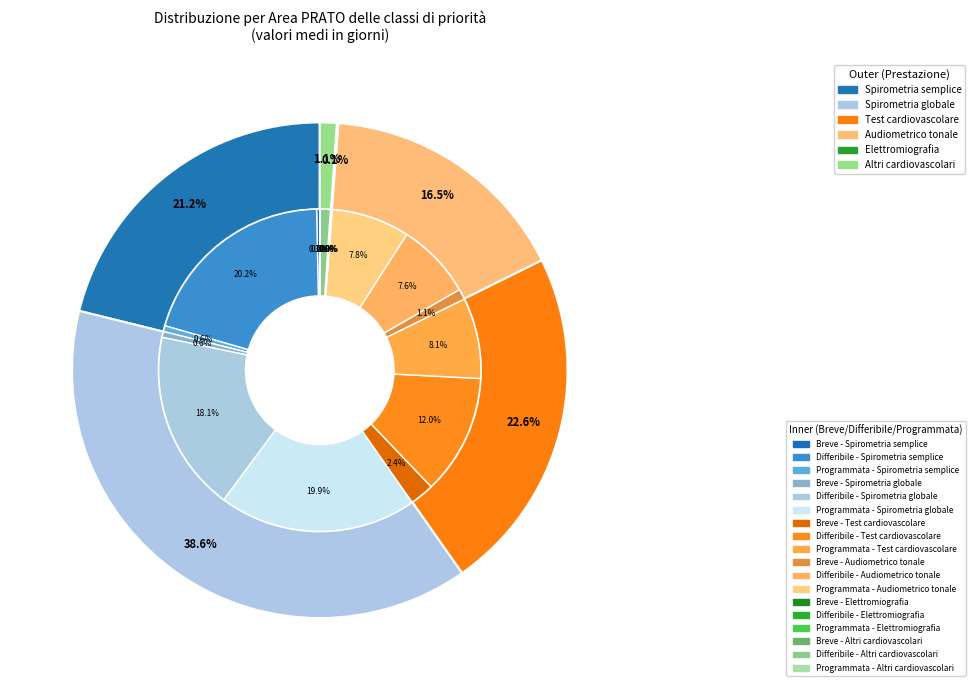

How many segments does this pie chart have?

6